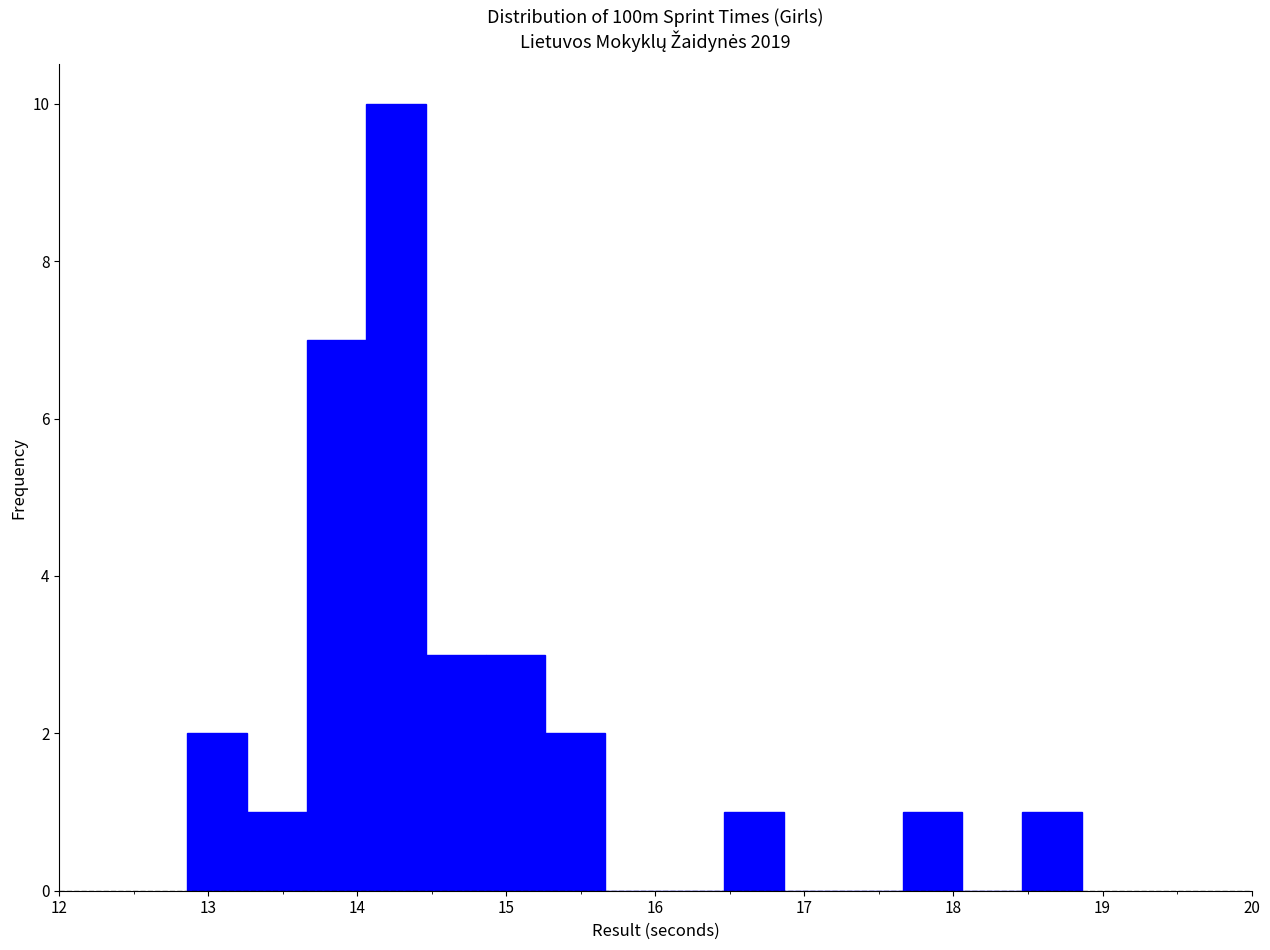

How tall is the bar that spans 18.46 to 18.86 on the x-axis? Neither the bar edges nor the heights are printed on the chart, so give them approximately, as read against the axes.

1